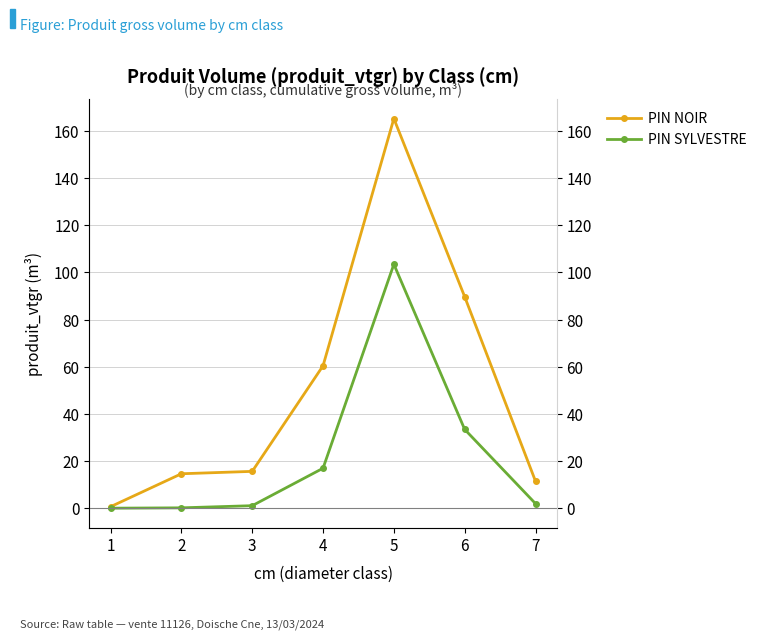

At which category does PIN SYLVESTRE reach its first local peak?

5